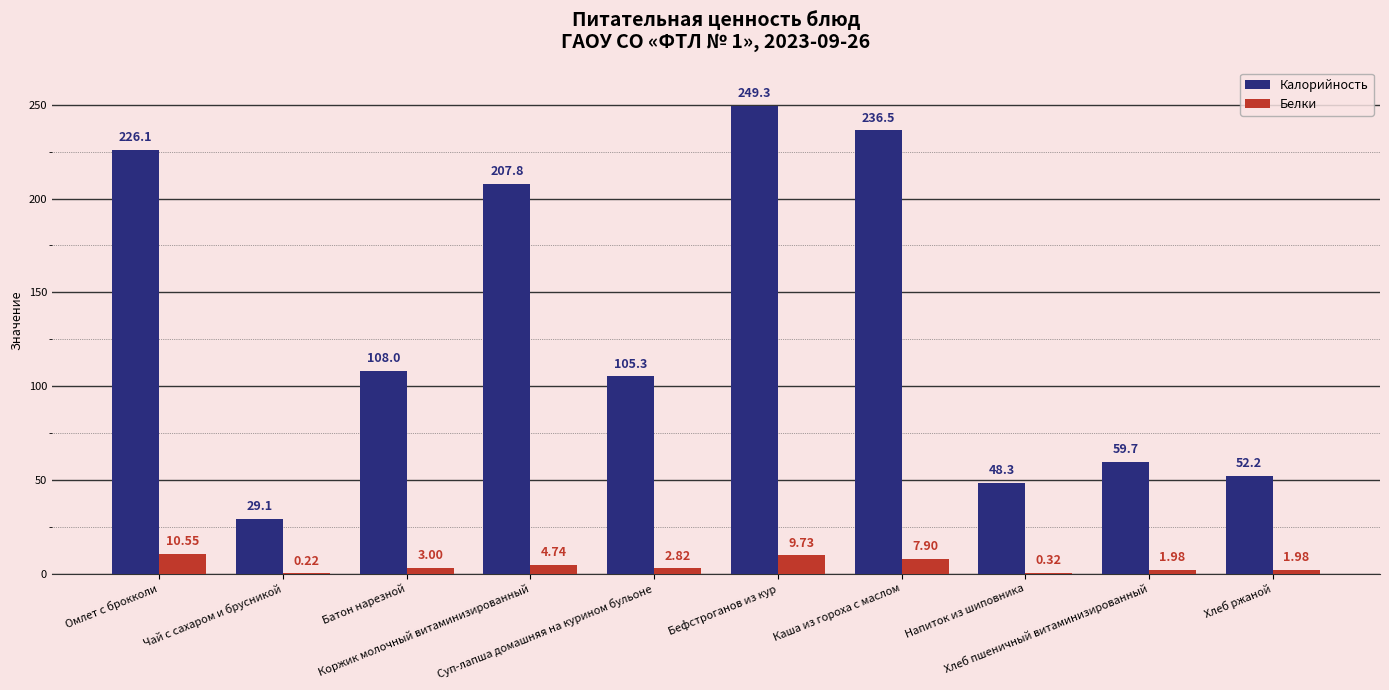

What is the total value across all series at Омлет с брокколи?

236.7